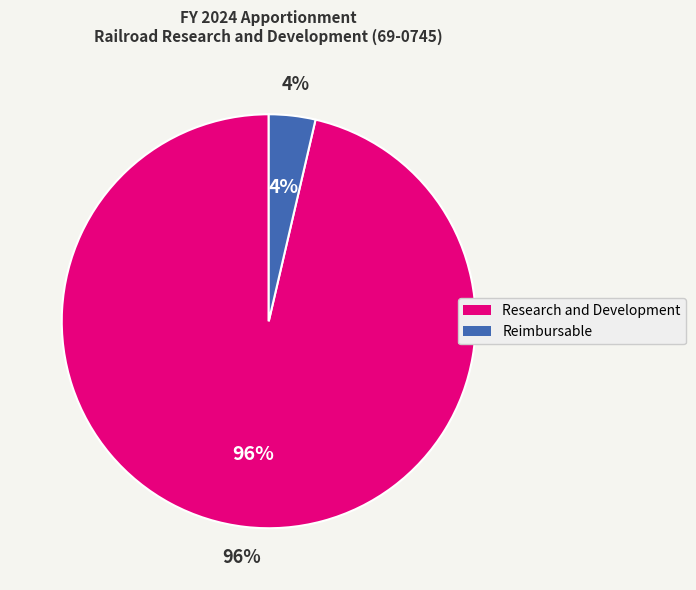

How much of the chart is everything except Research and Development?

3.6%